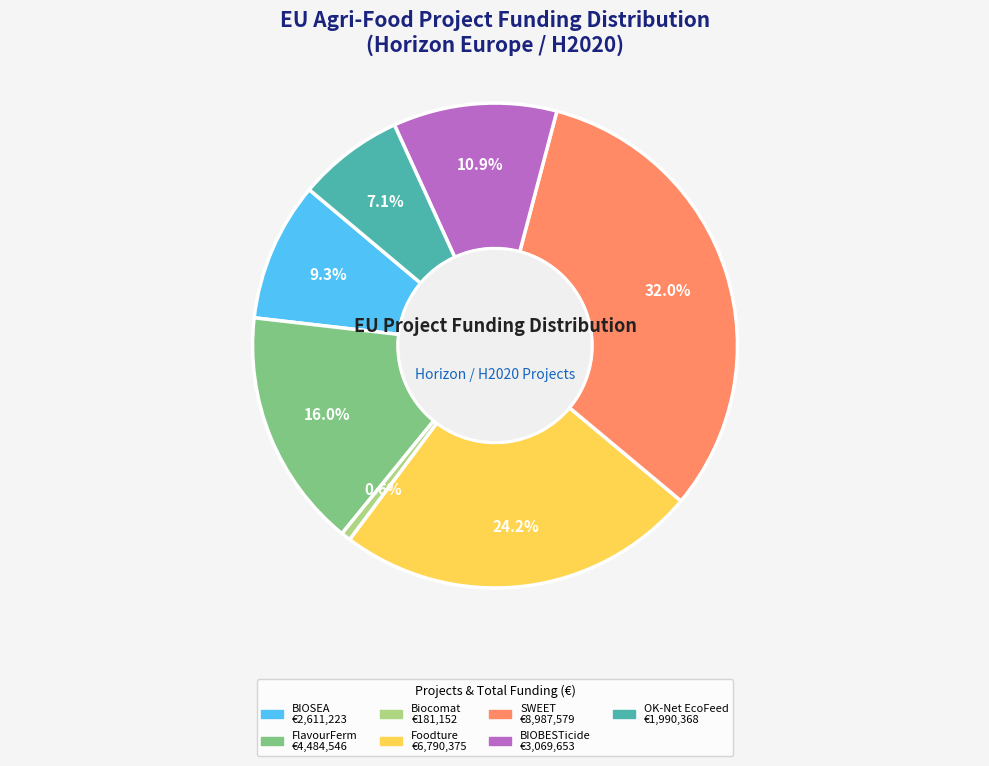

What percentage do FlavourFerm and BIOBESTicide together represent?

26.9%